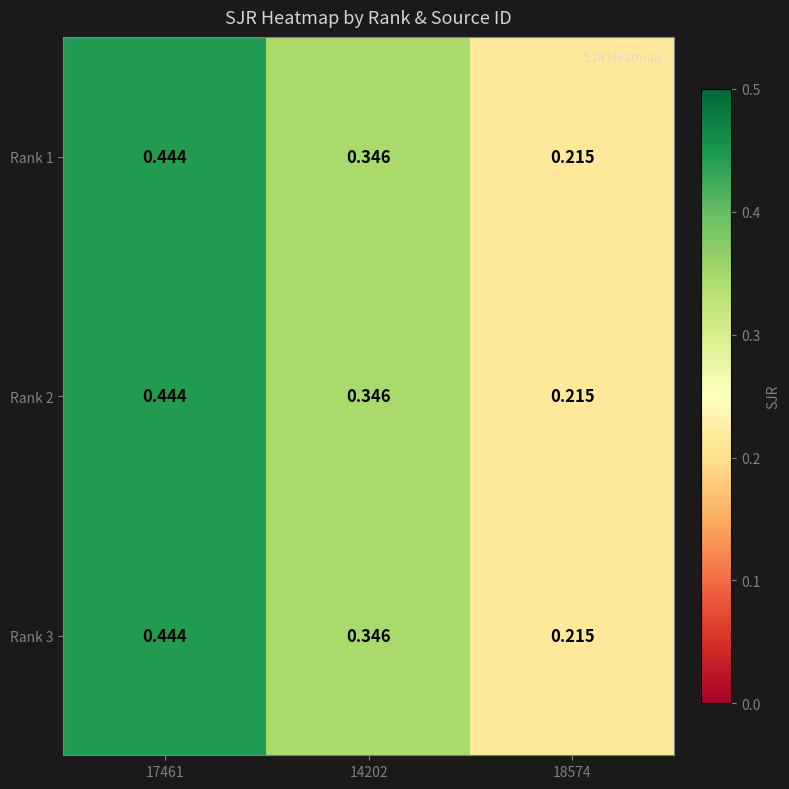

Is the value of Rank 1 at 17461 greater than the value of Rank 2 at 18574?

Yes